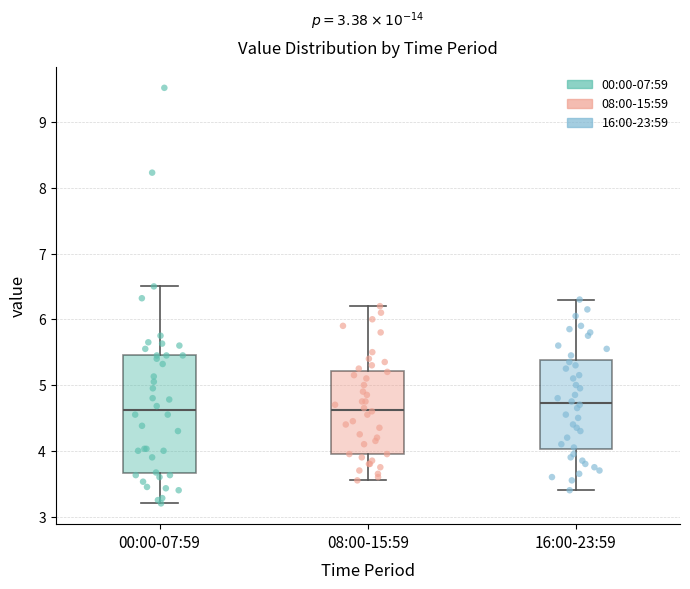

Which box is the tallest, from its lower edge to its upper edge?

00:00-07:59